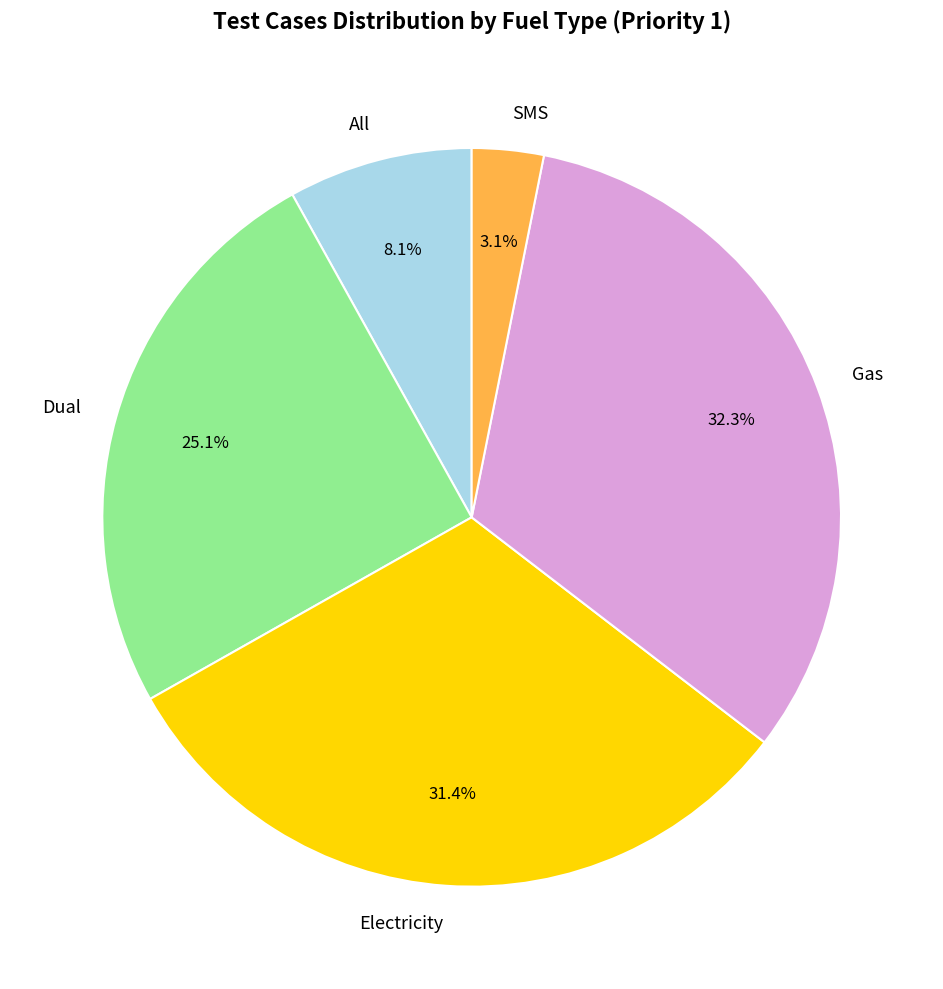

Which has a higher value, Electricity or Dual?

Electricity